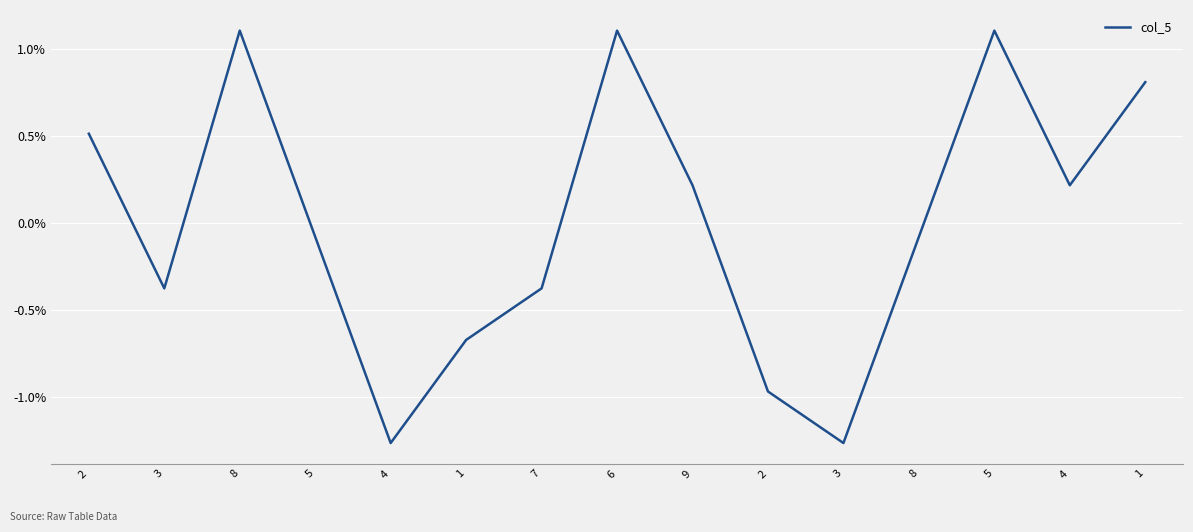

Is it true that the value at 6 is 0.0?

True